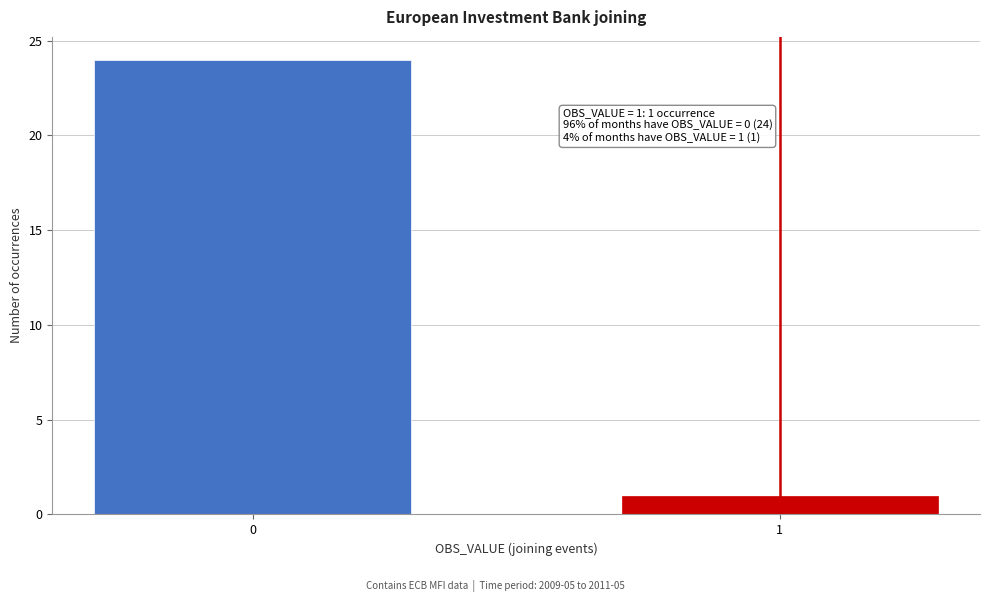

Reading left to right, list all the values displayed in this chart.

0=24	1=1